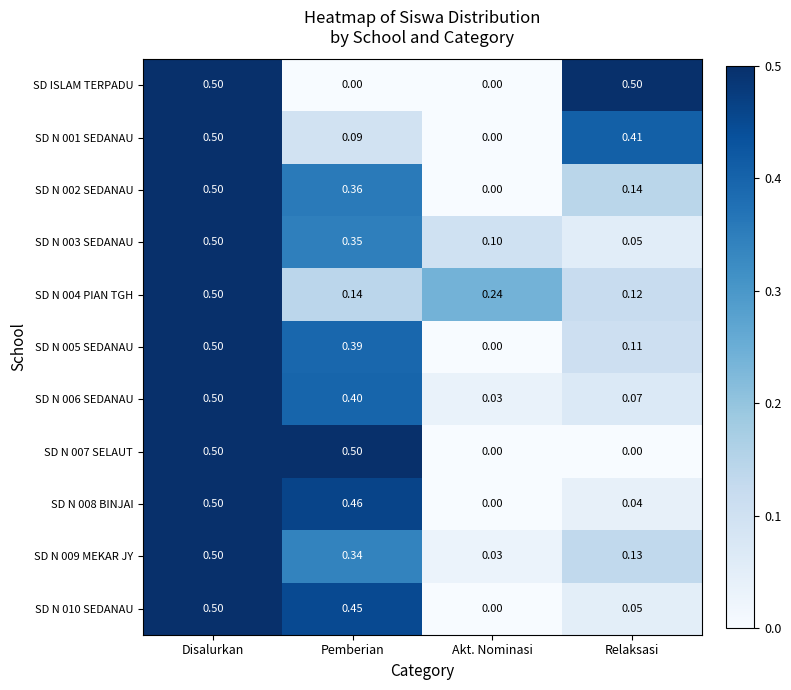

Is the value of SD N 002 SEDANAU at Relaksasi greater than the value of SD N 007 SELAUT at Disalurkan?

No